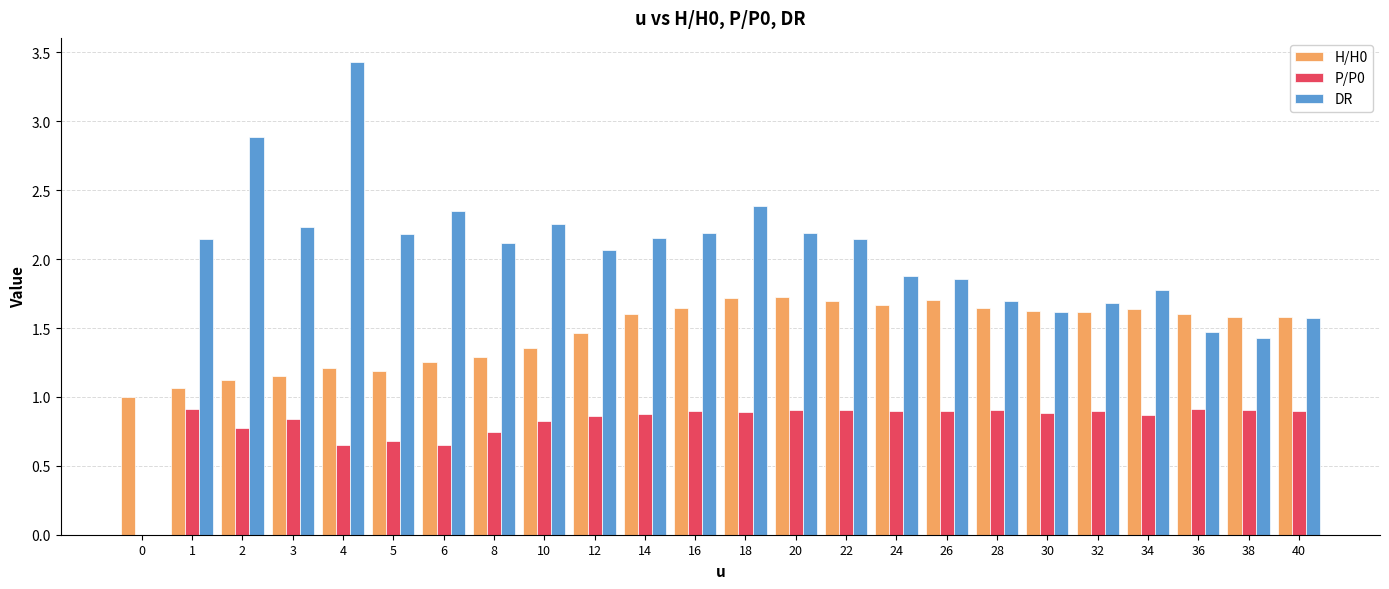

Which series changed the most between 3 and 36?

DR